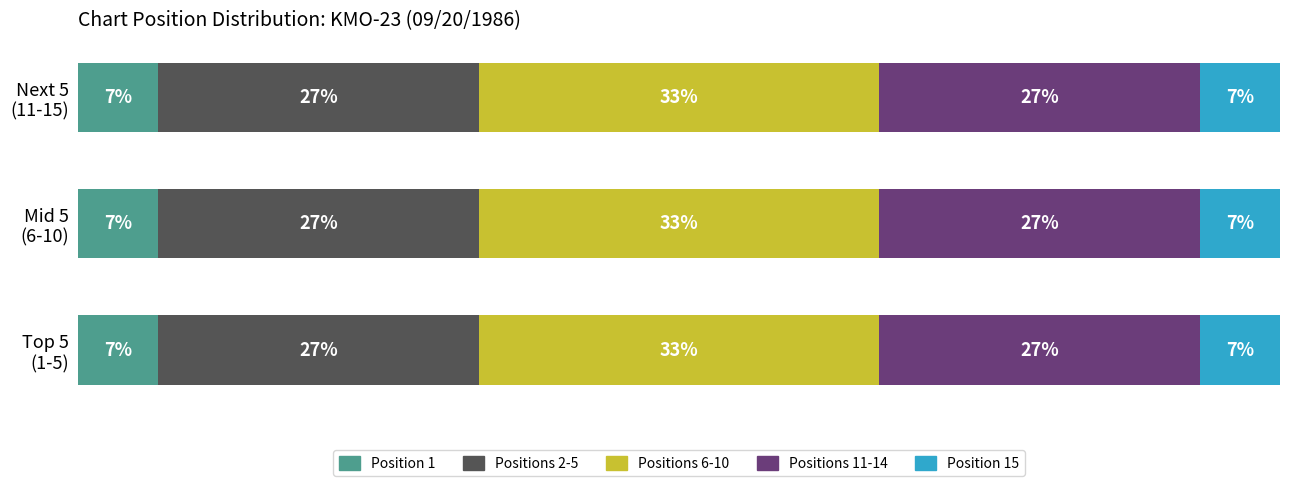

What are all the series names shown in the legend?

Position 1, Positions 2-5, Positions 6-10, Positions 11-14, Position 15